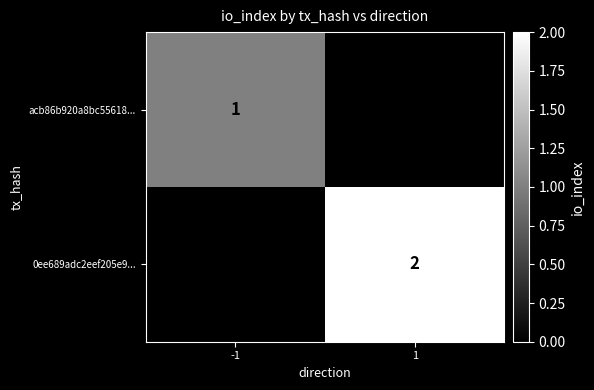

Is the value of 0ee689adc2eef205e9... at 1 greater than the value of acb86b920a8bc55618... at -1?

Yes